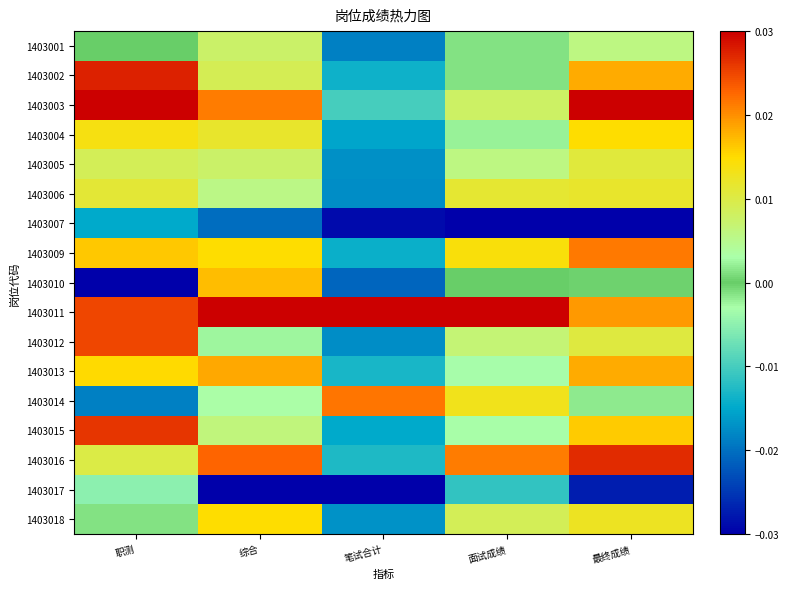

Which has a higher value, 笔试合计 or 最终成绩?

最终成绩